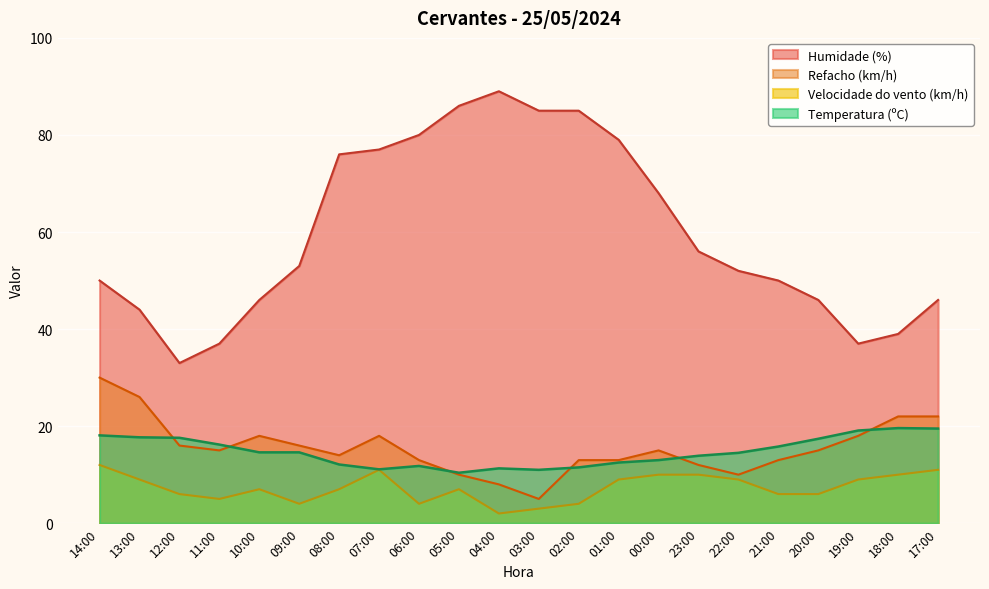

True or false: Refacho (km/h) and Velocidade do vento (km/h) cross at least once.

False